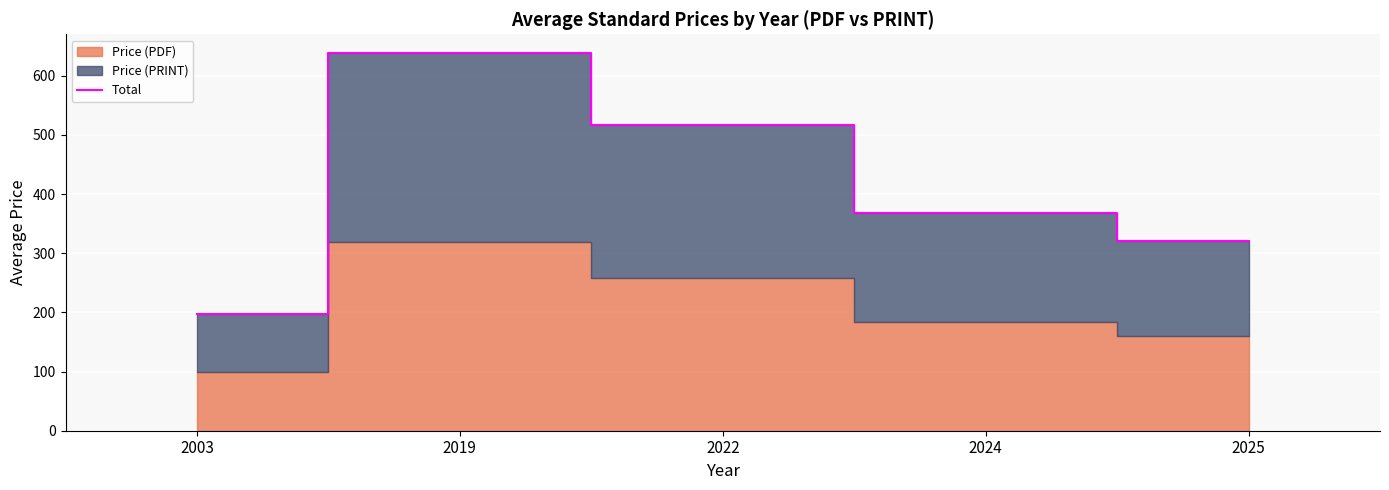

Rank the categories by value from lowest to highest.

2003, 2025, 2024, 2022, 2019